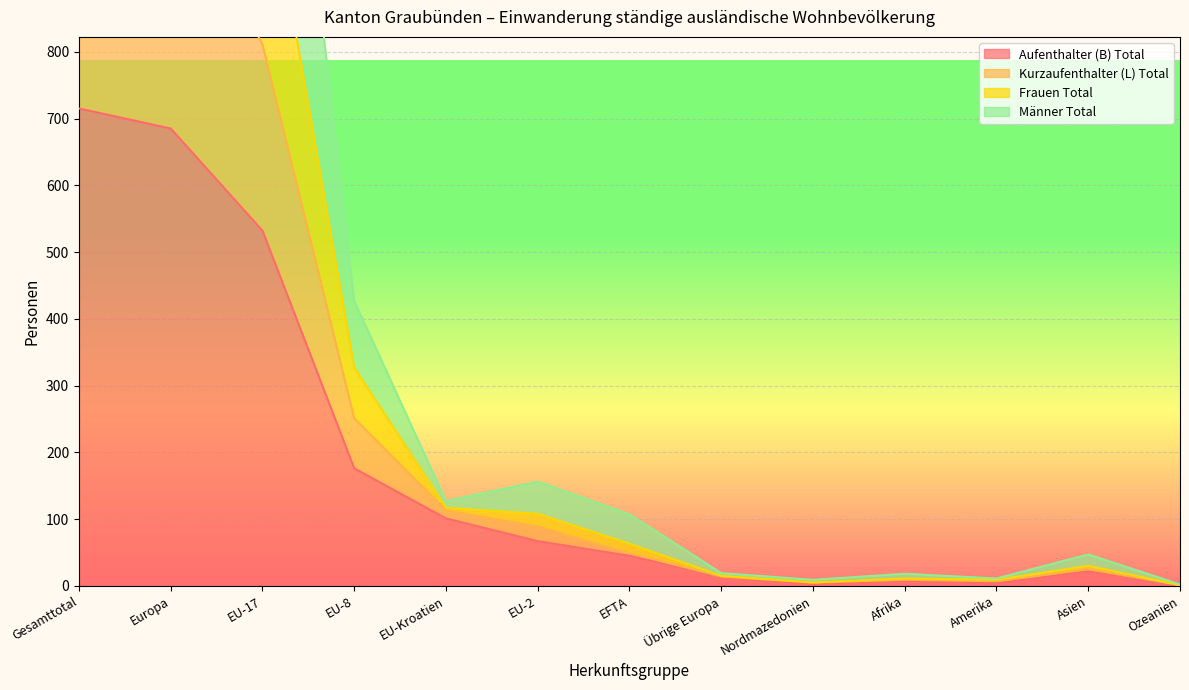

What are all the series names shown in the legend?

Aufenthalter (B) Total, Kurzaufenthalter (L) Total, Frauen Total, Männer Total